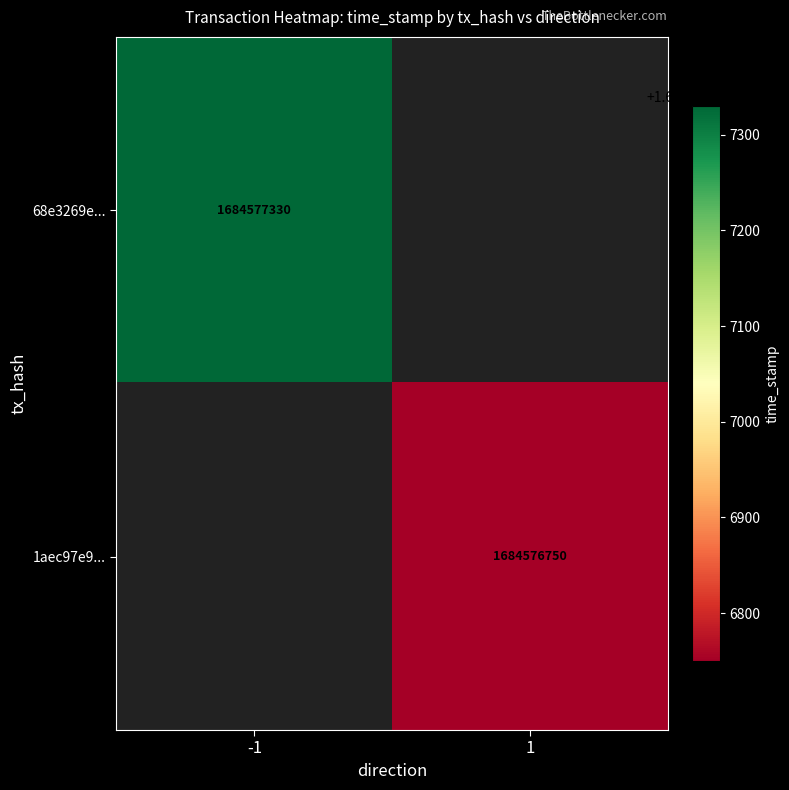

The value of 1aec97e90fb49f071cd13f2a9c90aa0412331ef at 1 is 2792209585. True or false?

False